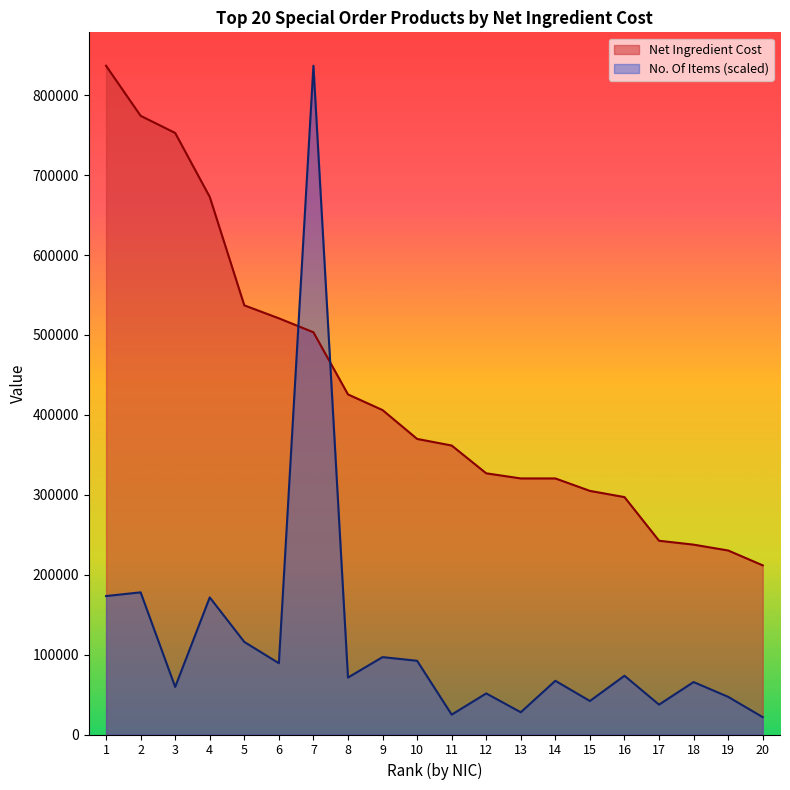

List the series in order of their peak value, lowest first.

Net Ingredient Cost, No. Of Items